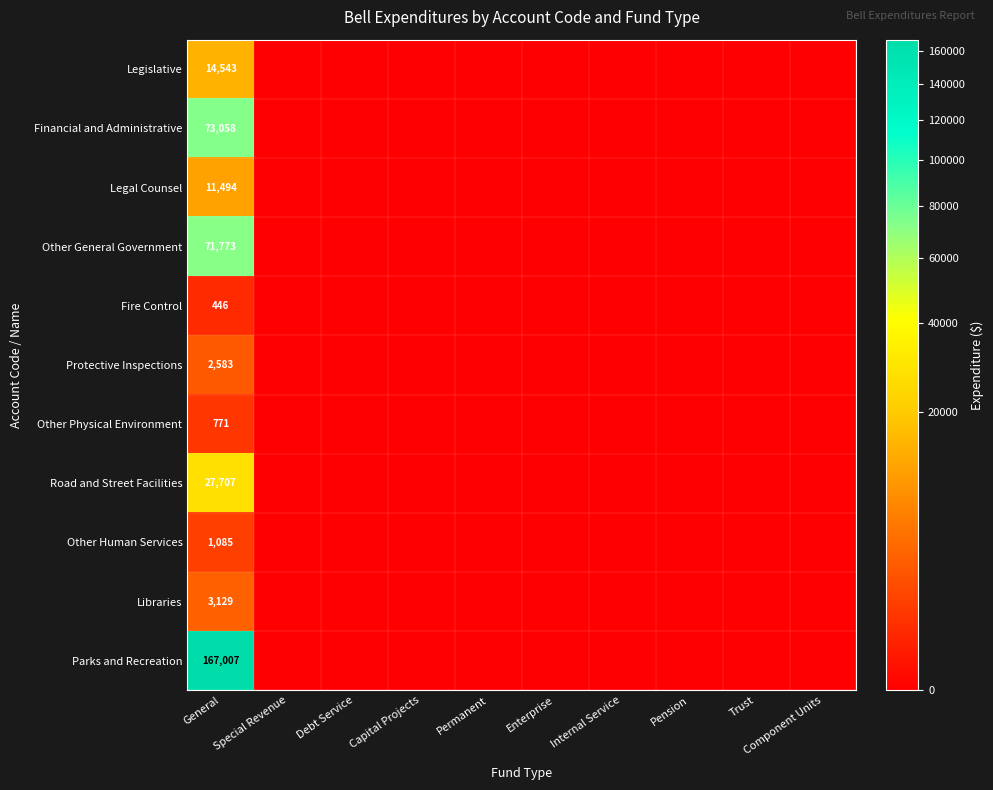

How many data points in Other Physical Environment are above 0?

1